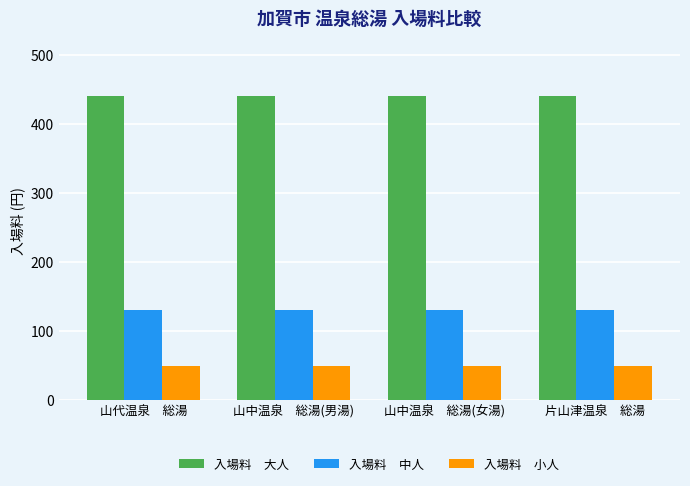

What is the total value across all series at 山中温泉　総湯(女湯)?

620